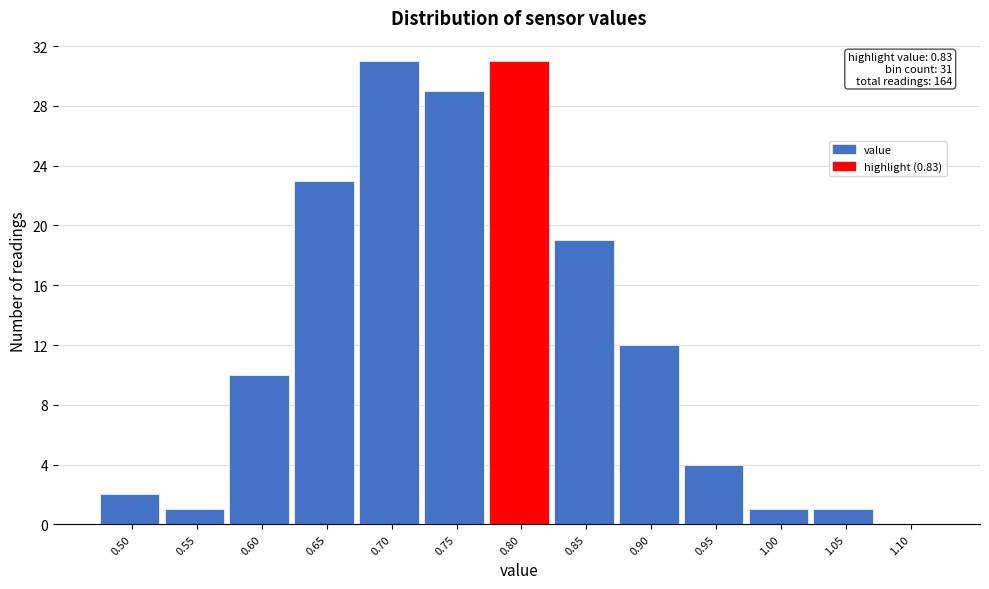

Reading right to left, extract all data points from this chart.

1.10=0	1.05=1	1.00=1	0.95=4	0.90=12	0.85=19	0.80=31	0.75=29	0.70=31	0.65=23	0.60=10	0.55=1	0.50=2